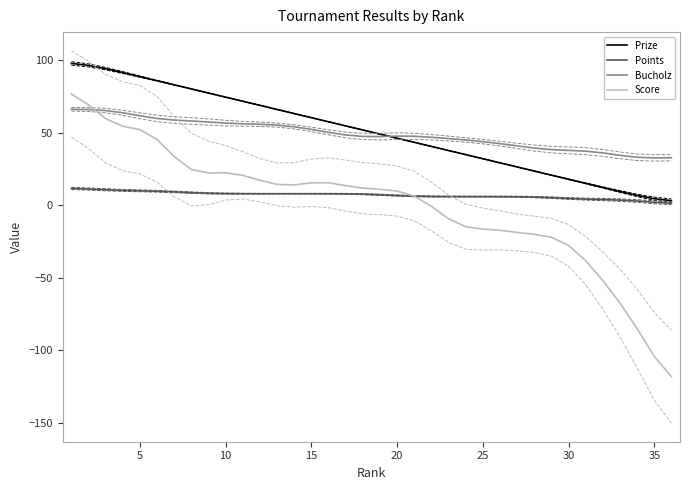

What is the maximum value for Bucholz?

66.2